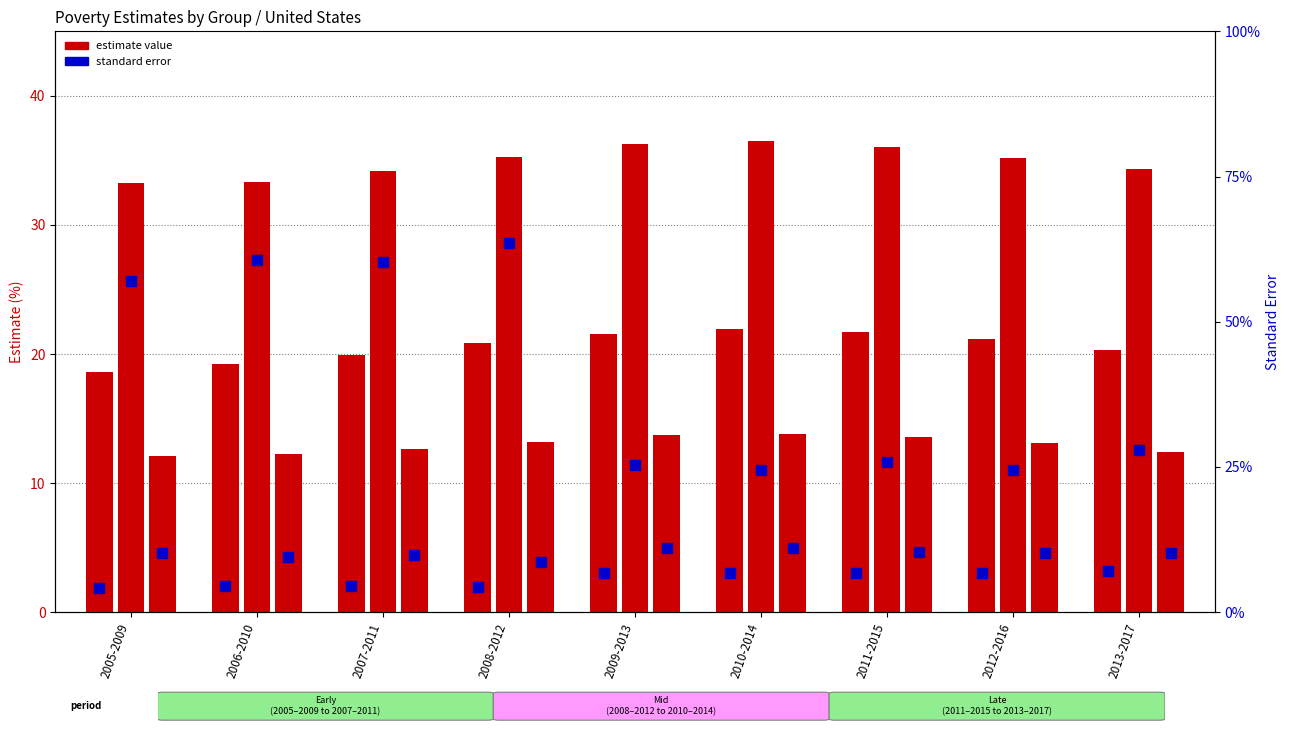

What is the maximum value shown in the chart?

36.5